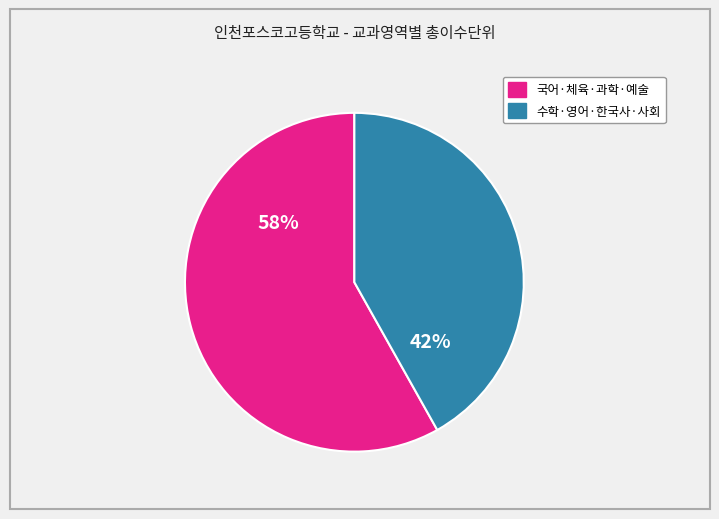

Is there any slice that represents more than half of the pie?

Yes